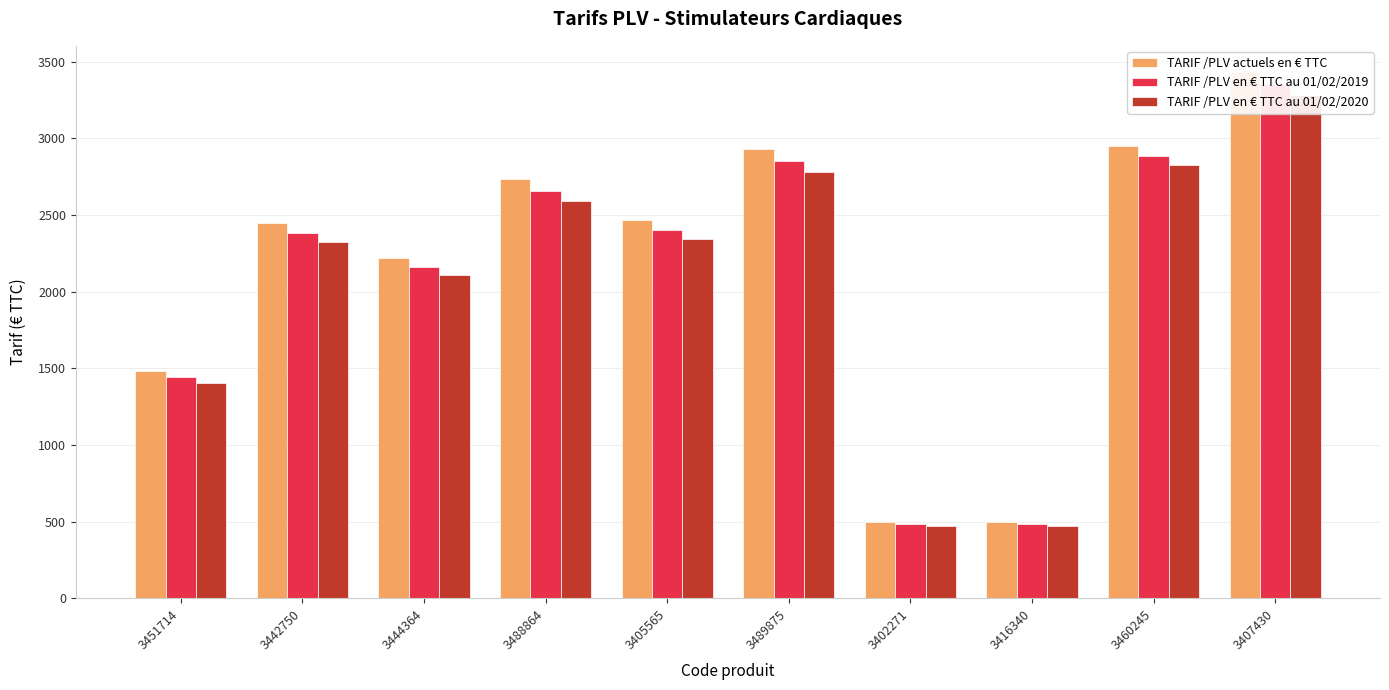

How many categories are shown in the chart?

10